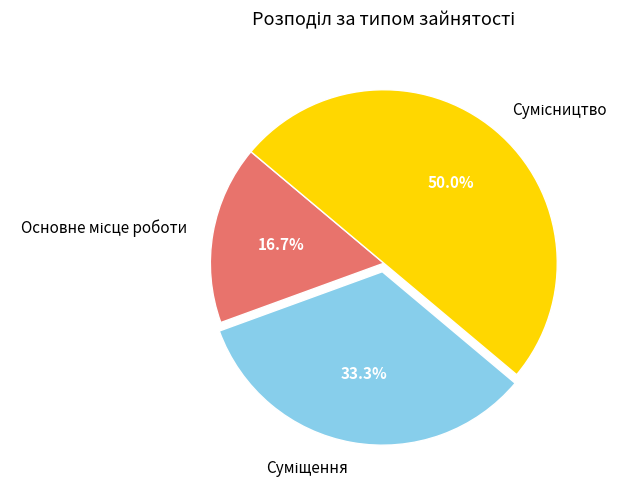

Count the number of slices in the pie.

3